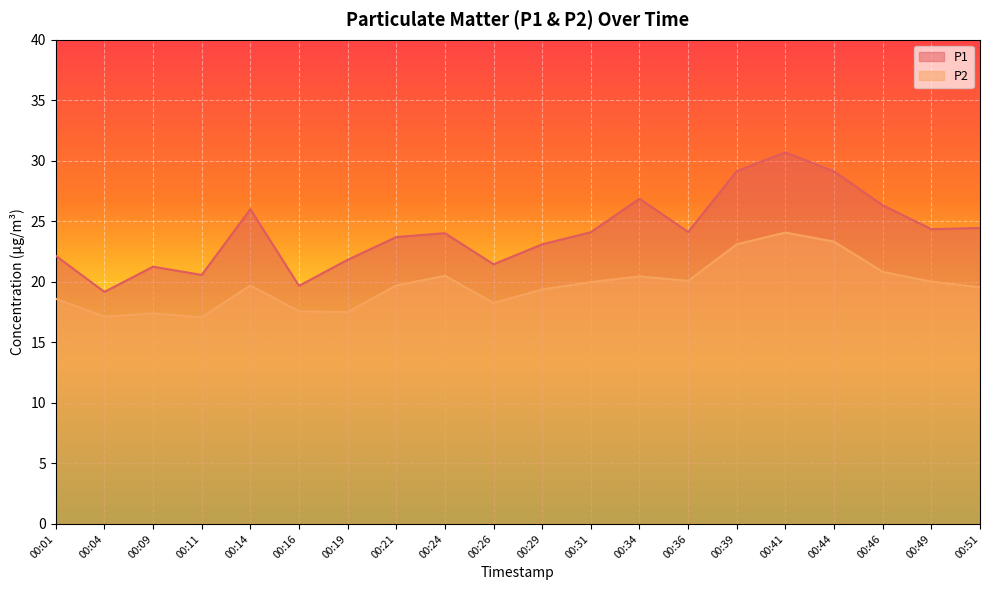

The P1 series shows 39.9 at 00:34. True or false?

False